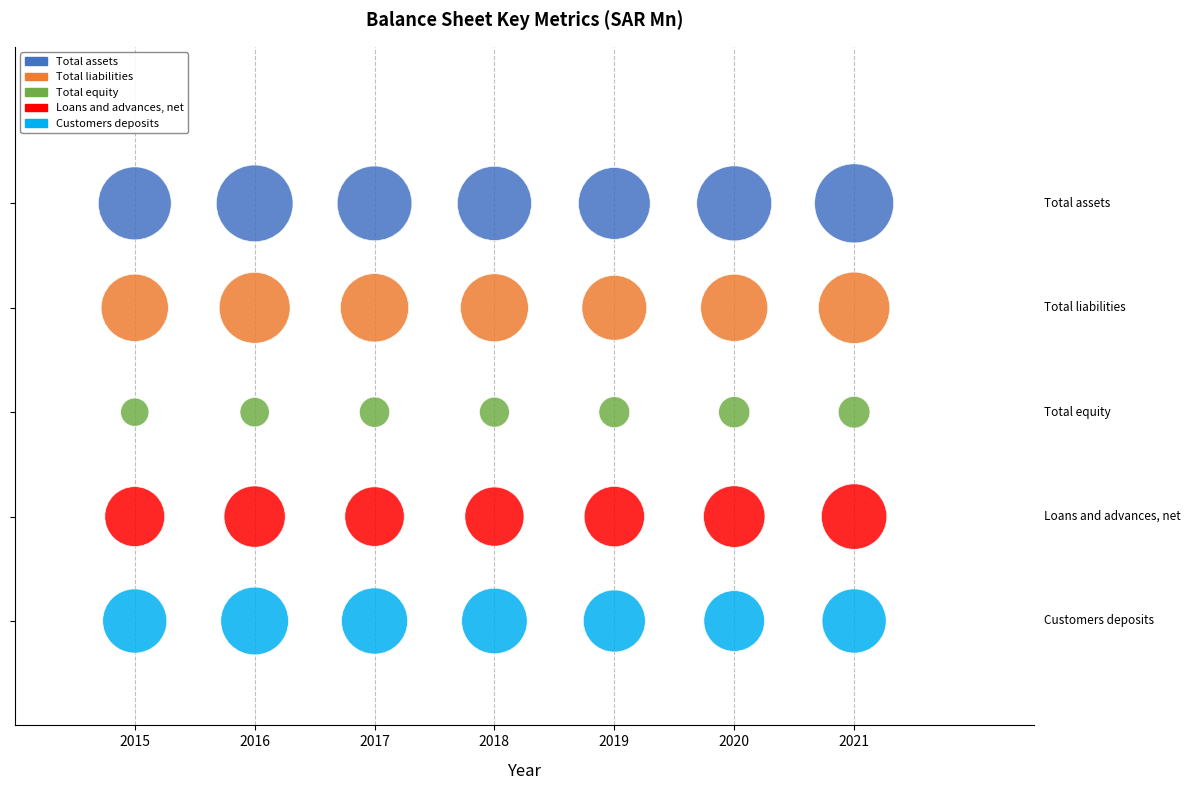

Which series contains the highest Y value?

Total assets